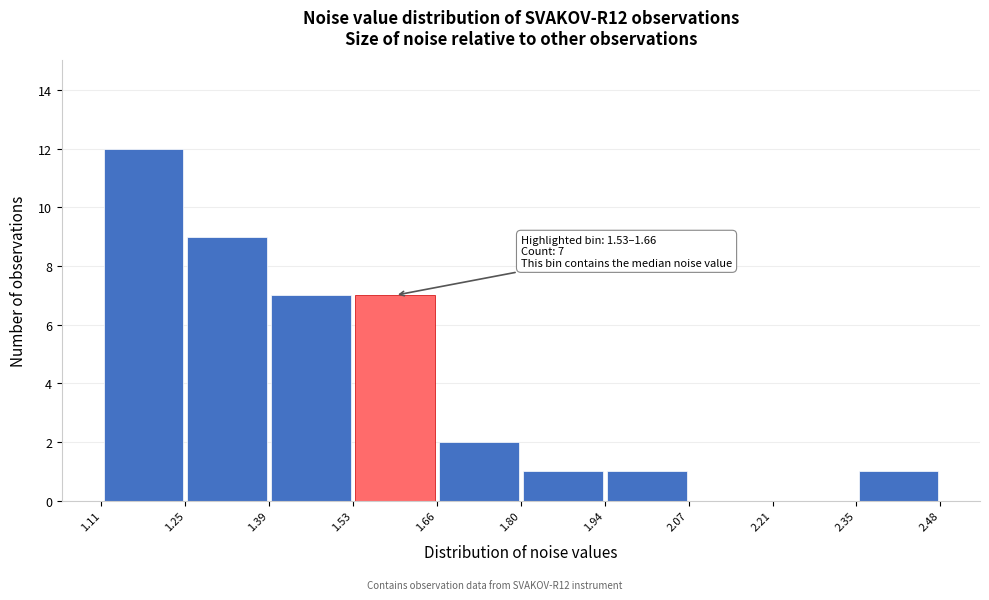

Which range on the x-axis has the tallest bar?

1.11 to 1.25